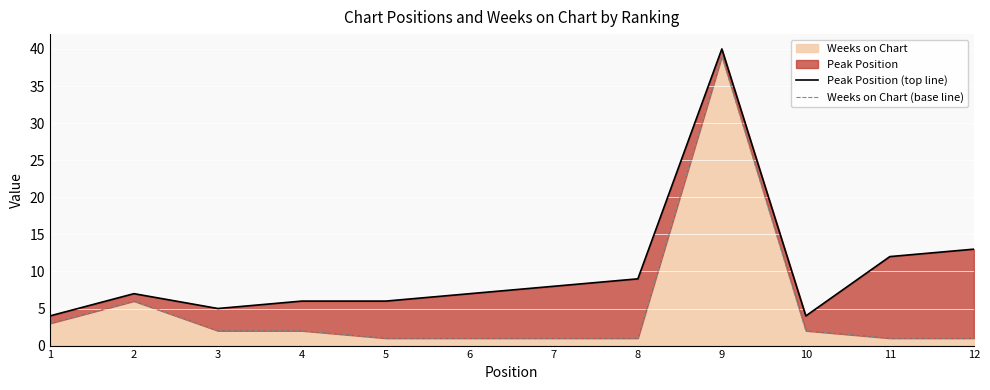

The Weeks on Chart series shows 2 at 3. True or false?

True